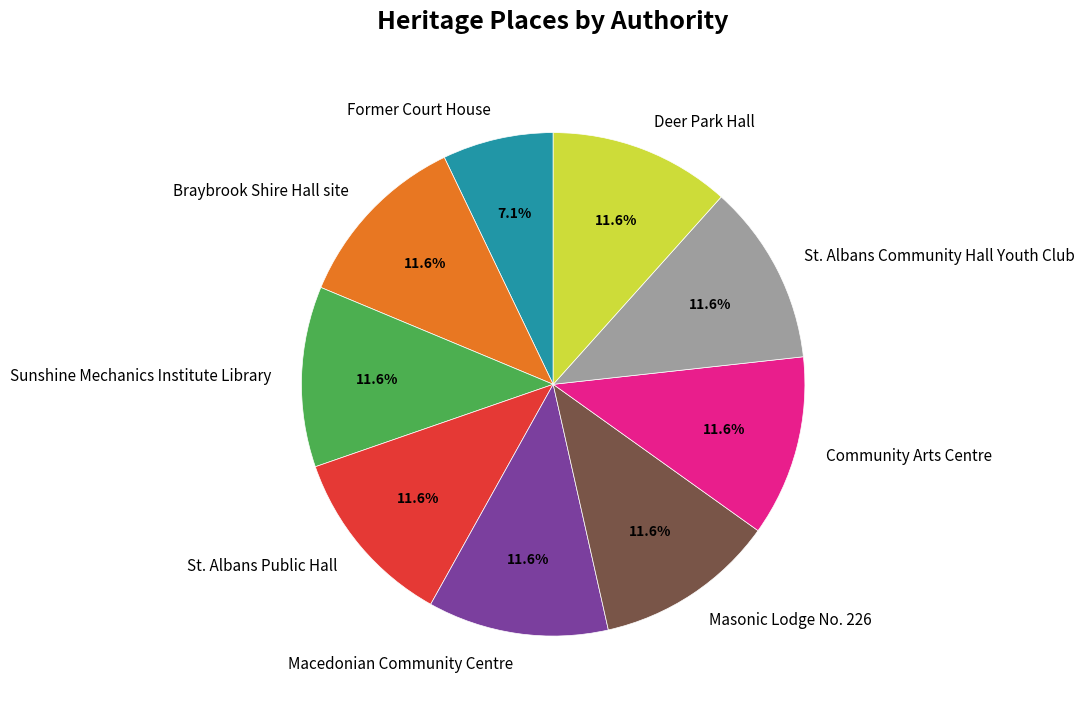

Does Masonic Lodge No. 226 account for over 50% of the chart?

No